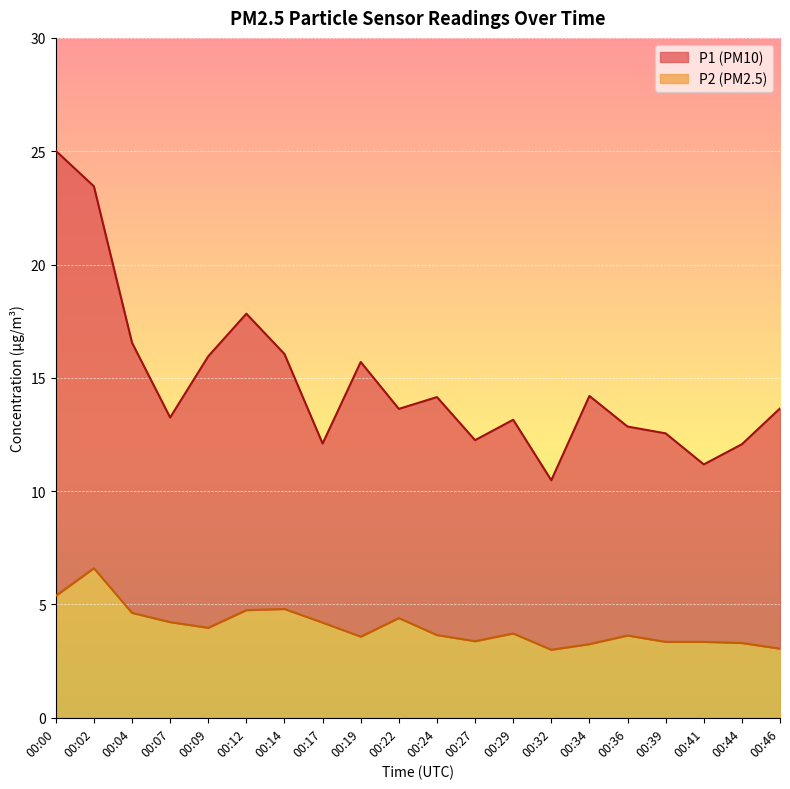

Reading left to right, what are all the values shown in this chart?

P1: 25.0	23.4	16.6	13.2	15.9	17.8	16.1	12.1	15.7	13.6	14.2	12.2	13.2	10.5	14.2	12.8	12.6	11.2	12.1	13.7
P2: 5.4	6.6	4.6	4.2	4.0	4.8	4.8	4.2	3.6	4.4	3.6	3.4	3.7	3.0	3.2	3.6	3.4	3.4	3.3	3.0